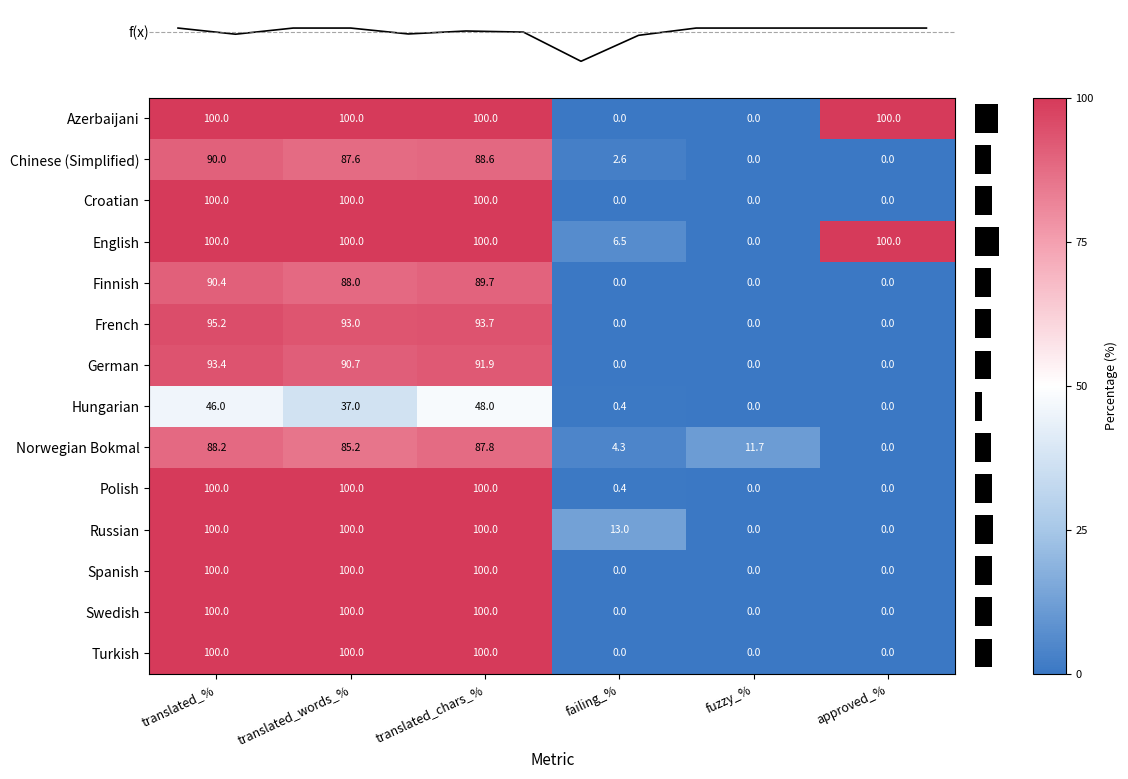

Which category has the lowest value across all series?

failing_%